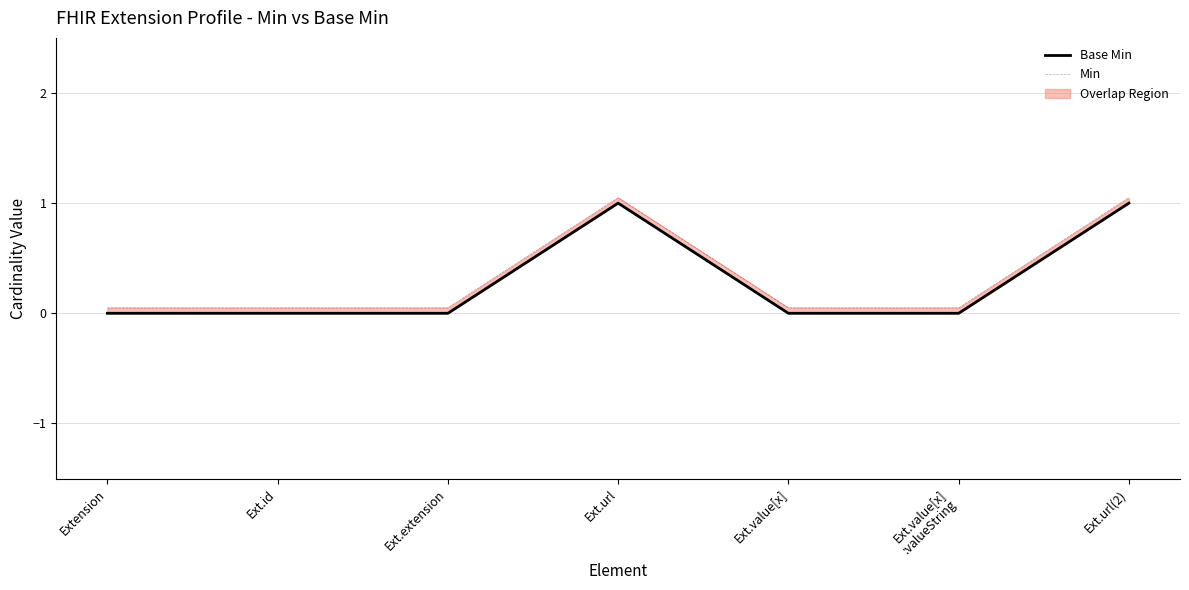

True or false: Base Min has a value of -0.6 at Extension.

False